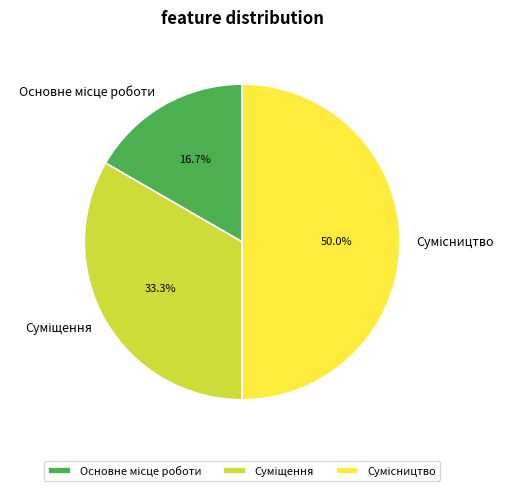

How many segments does this pie chart have?

3